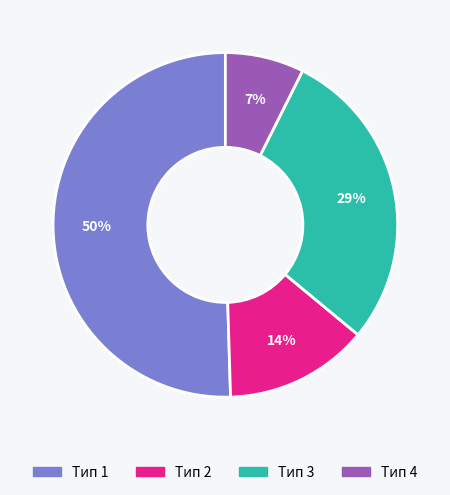

Between Тип 2 and Тип 4, which is larger?

Тип 2